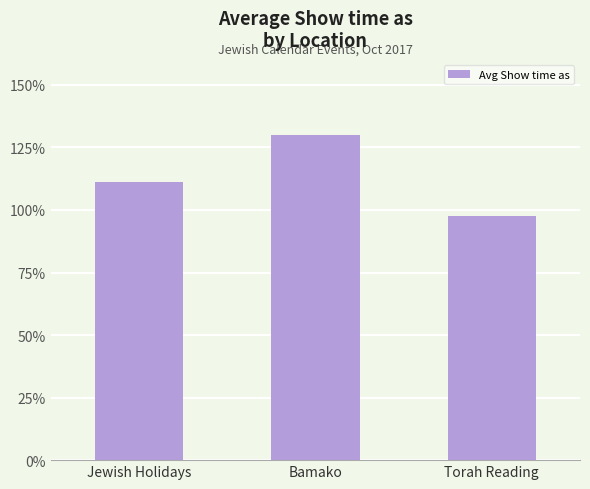

What is the approximate value at Bamako?

130.0